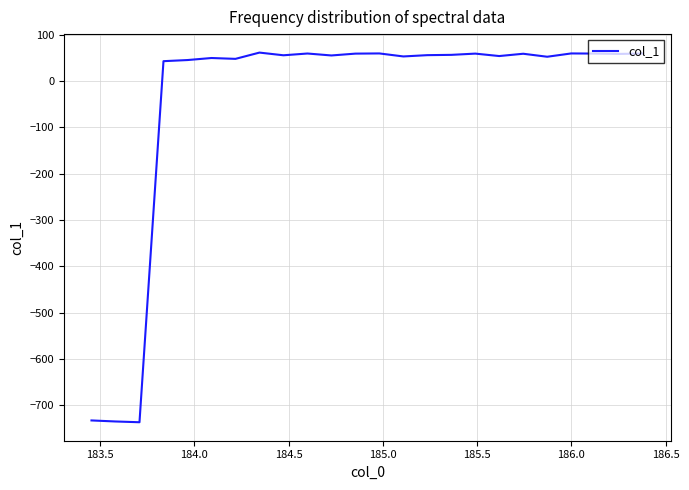

What is the difference between the maximum and minimum values?

798.7